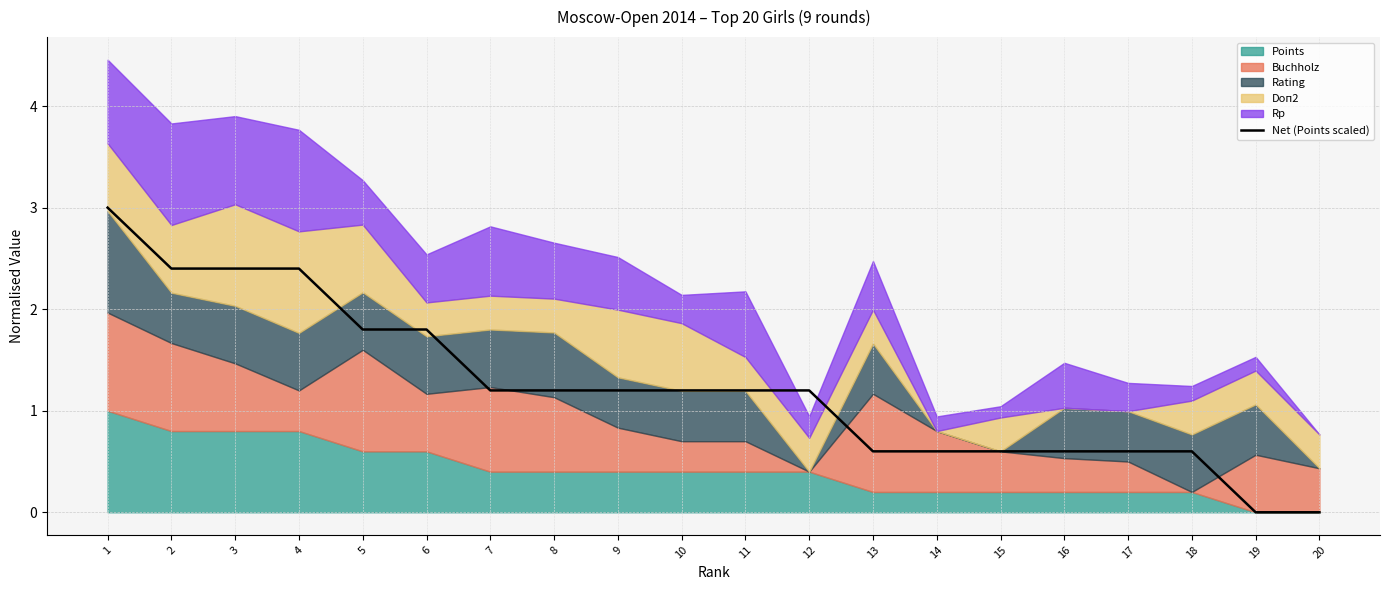

What is the value of the 14th point from the left?

0.6